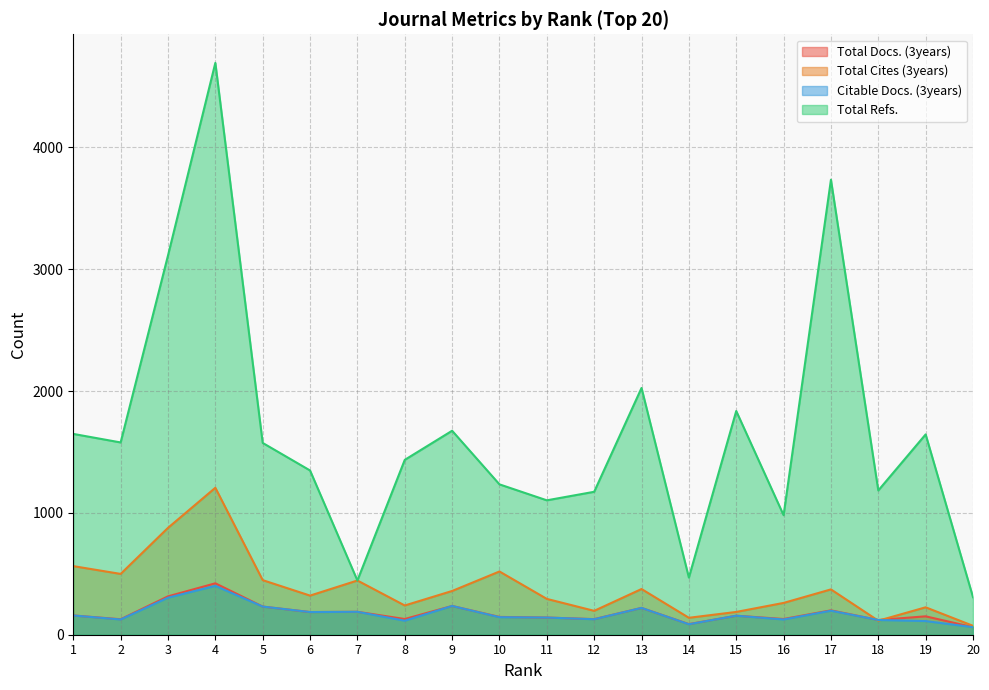

Reading left to right, what are all the values shown in this chart?

Total Docs. (3years): 158	127	315	422	231	186	188	129	236	146	141	128	220	87	156	129	200	121	151	62
Total Cites (3years): 563	499	877	1206	448	321	445	240	359	519	294	196	375	139	187	261	372	115	225	73
Citable Docs. (3years): 158	125	304	401	231	186	188	115	236	144	141	127	220	86	156	125	197	121	112	62
Total Refs.: 1648	1578	3112	4693	1574	1348	445	1435	1674	1234	1103	1173	2025	469	1836	981	3734	1184	1644	308